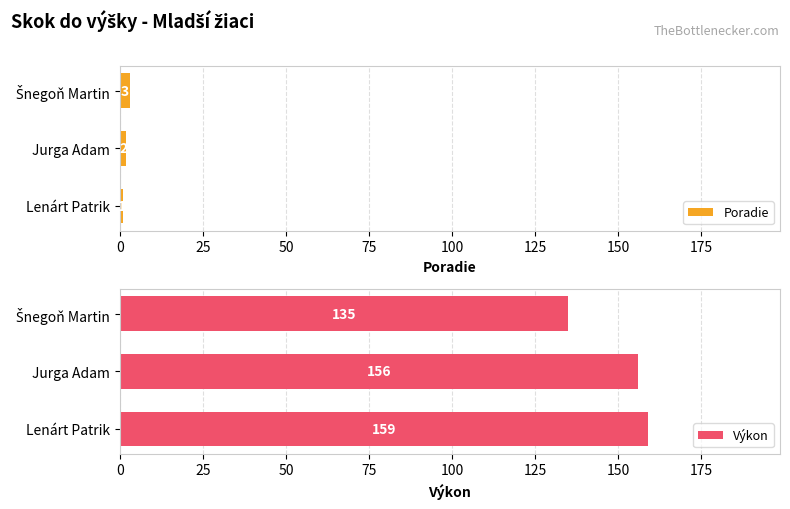

How many Poradie values are between 1 and 3?

3